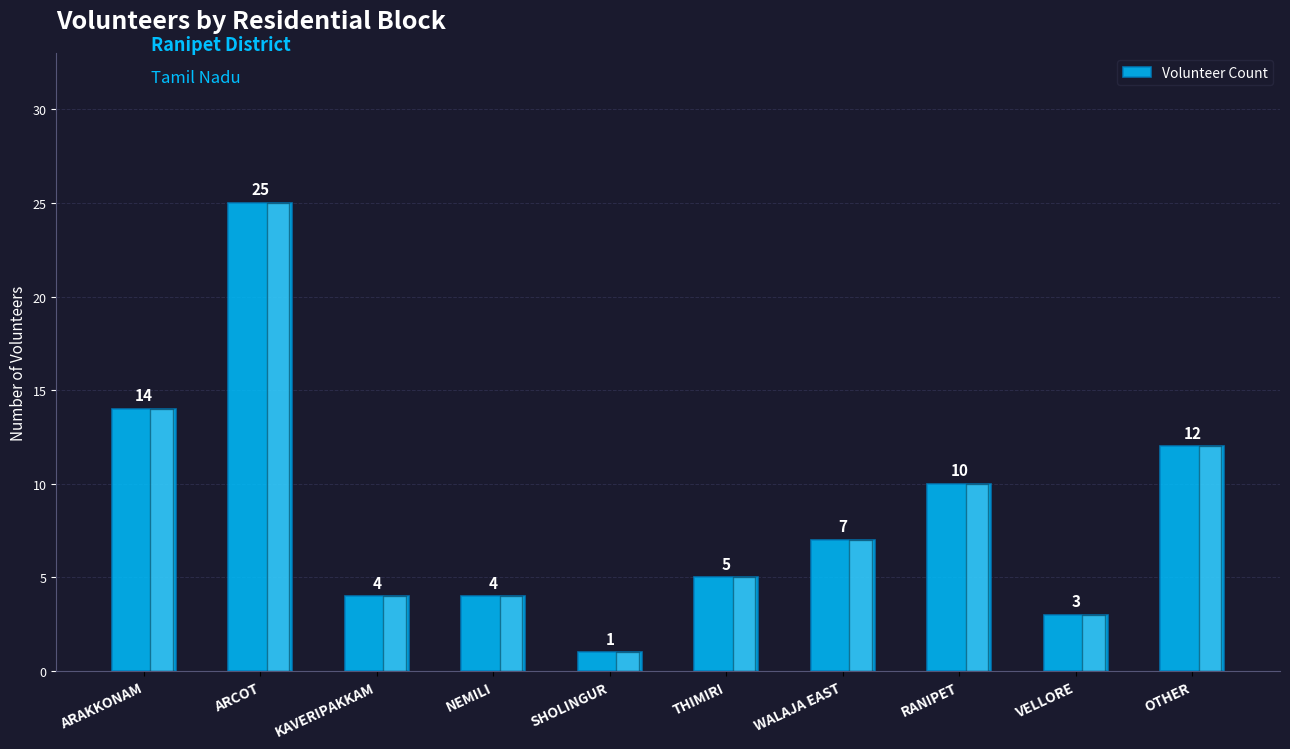

What is the greatest value displayed?

25